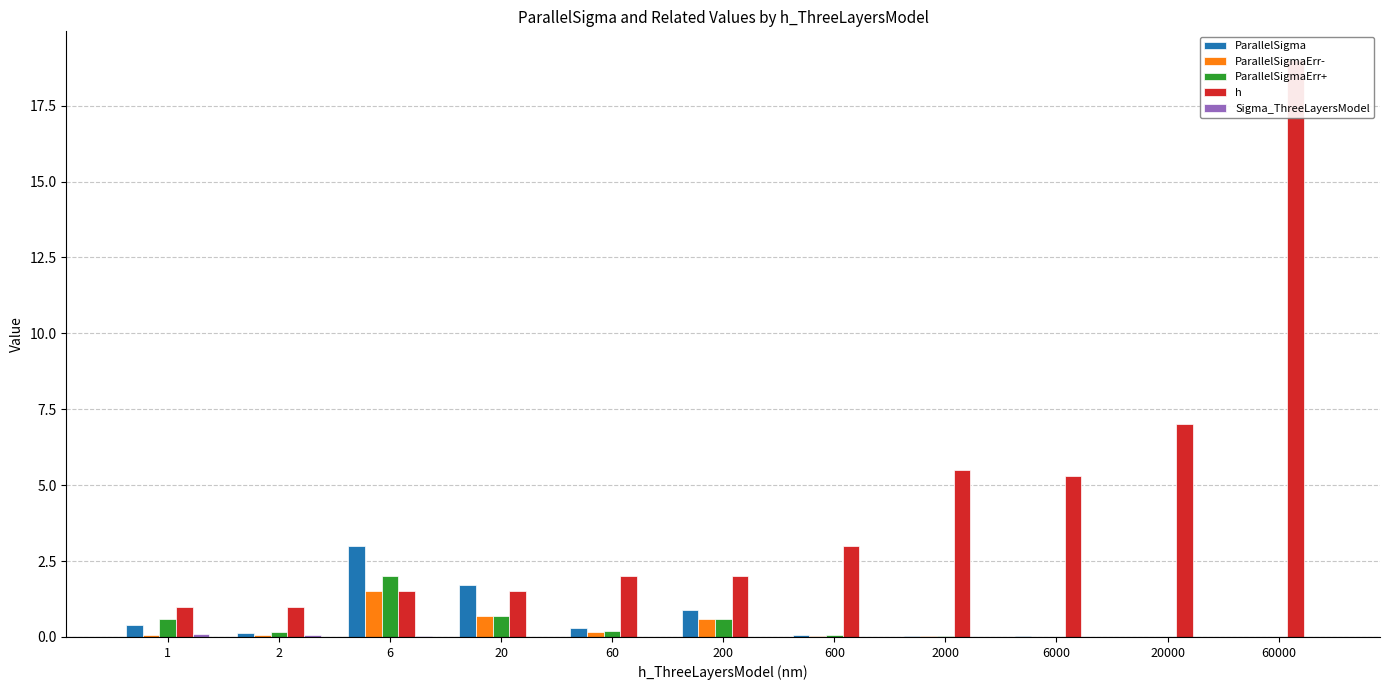

Which series has the largest range (max minus min)?

h